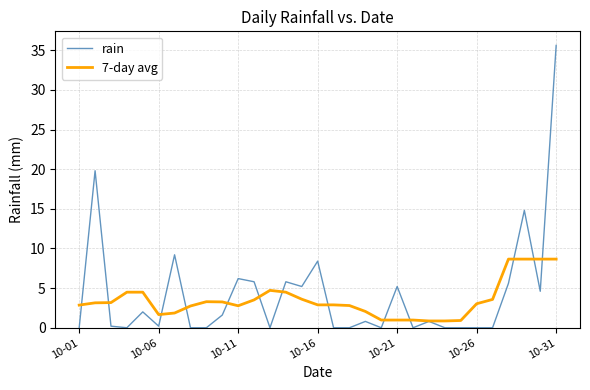

Which series has the largest range (max minus min)?

rain